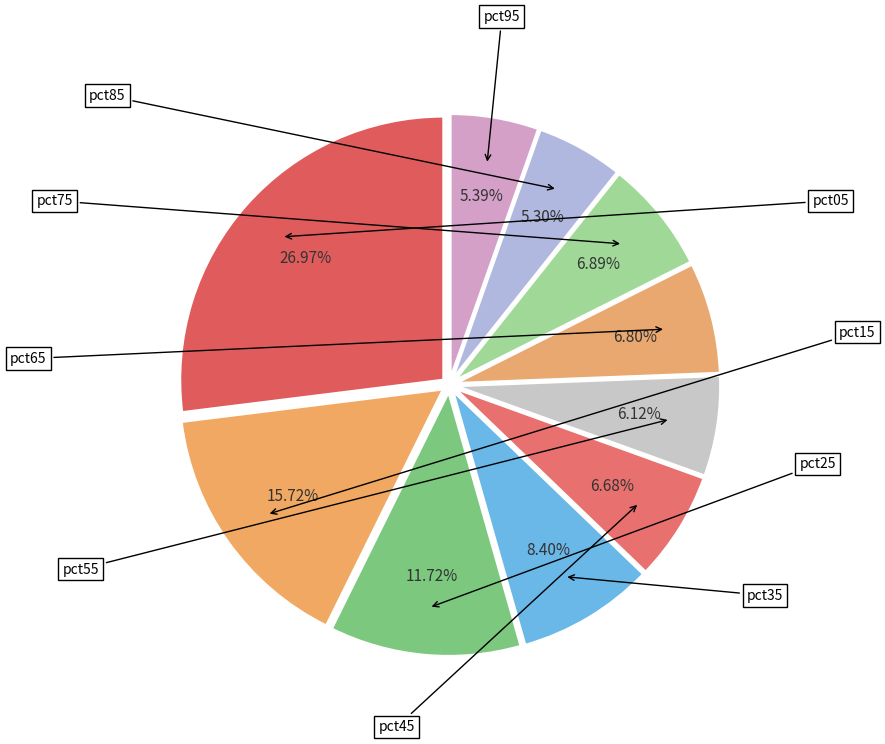

How many slices are in this pie chart?

10